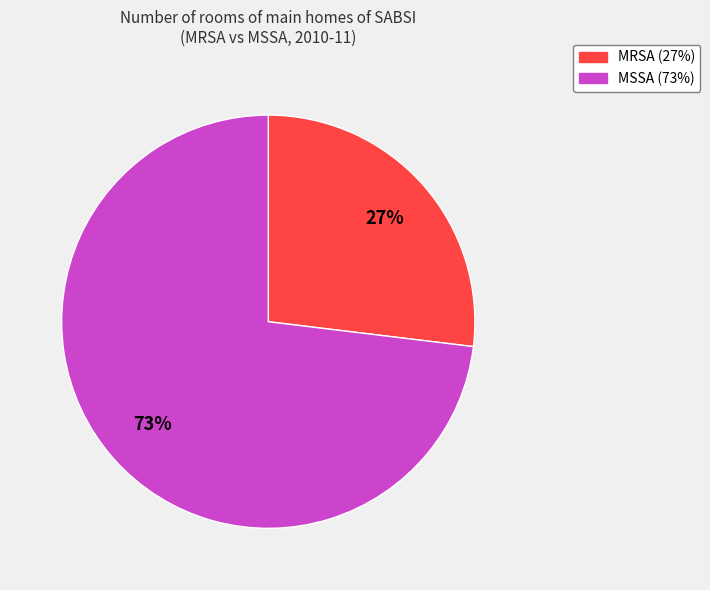

To the nearest percent, what is the difference between the largest and smallest slice percentages?

46%